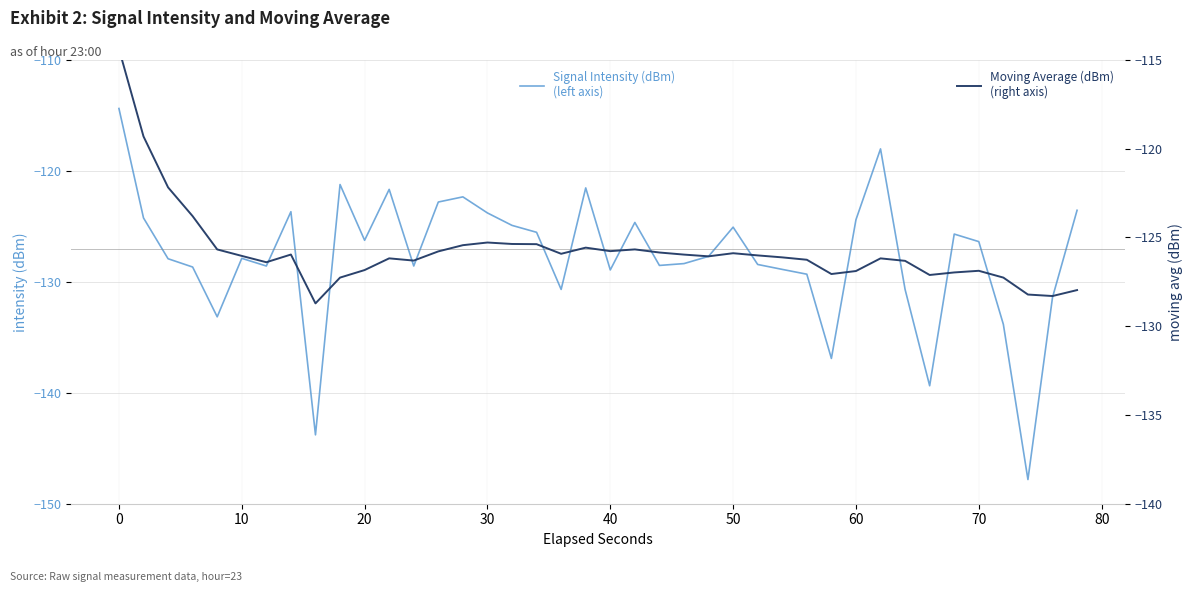

Read the Signal Intensity (dBm)
(left axis) value at 70.

-126.4